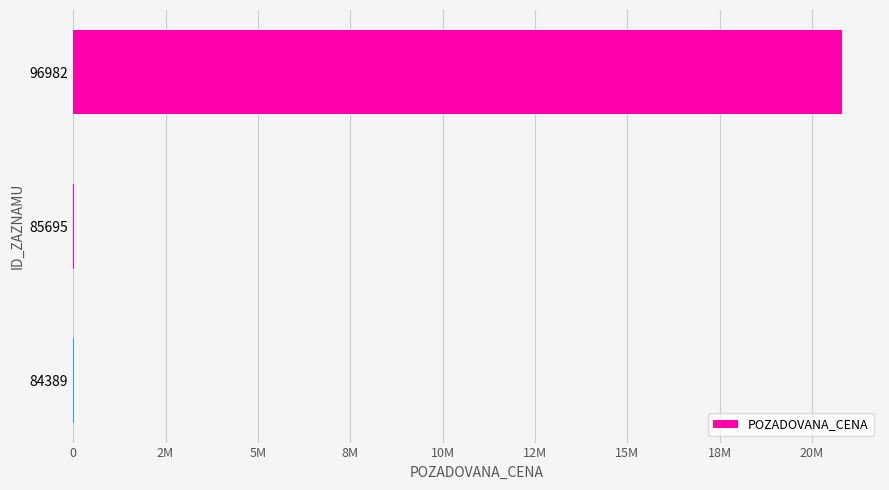

What is the sum of all values?

20853490